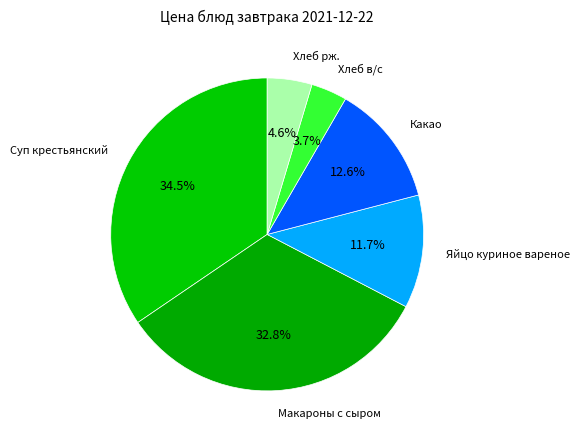

What is the smallest slice in the pie chart?

Хлеб в/с